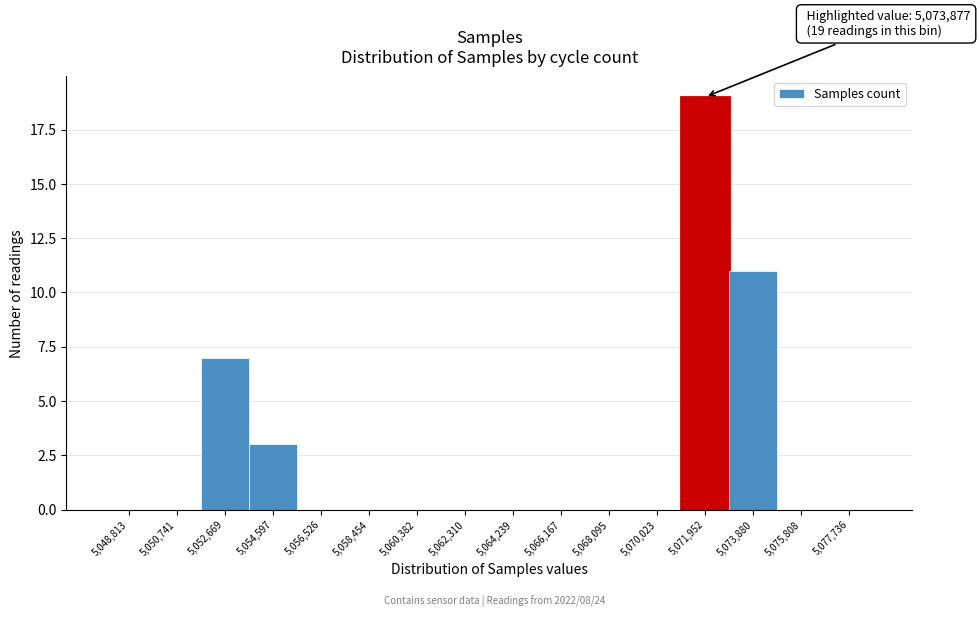

Reading left to right, extract all data points from this chart.

5,048,813=0	5,050,741=0	5,052,669=7	5,054,597=3	5,056,526=0	5,058,454=0	5,060,382=0	5,062,310=0	5,064,239=0	5,066,167=0	5,068,095=0	5,070,023=0	5,071,952=19	5,073,880=11	5,075,808=0	5,077,736=0